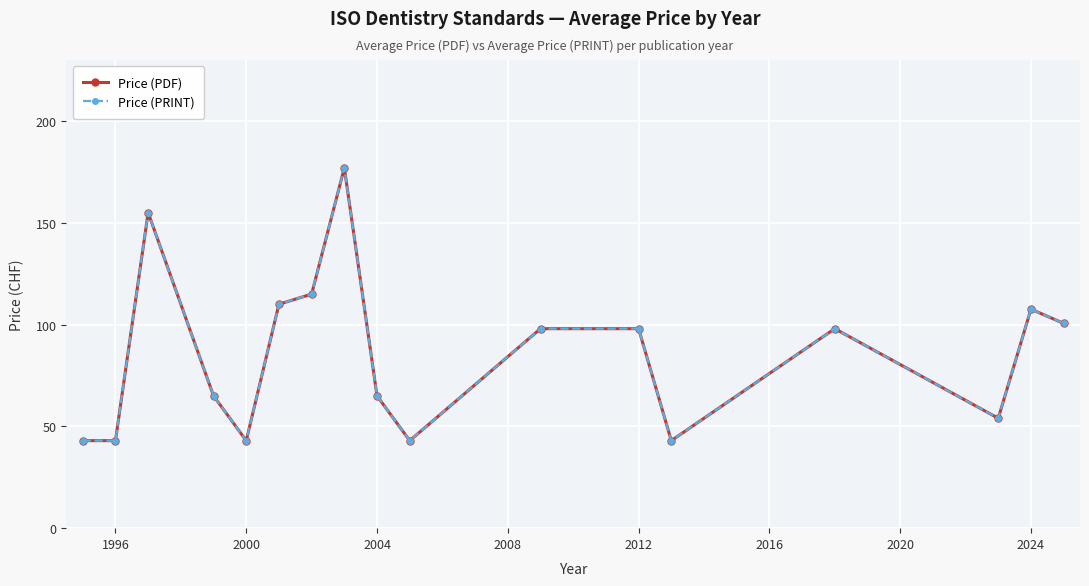

The Price (PRINT) series shows 60.3 at 10. True or false?

False